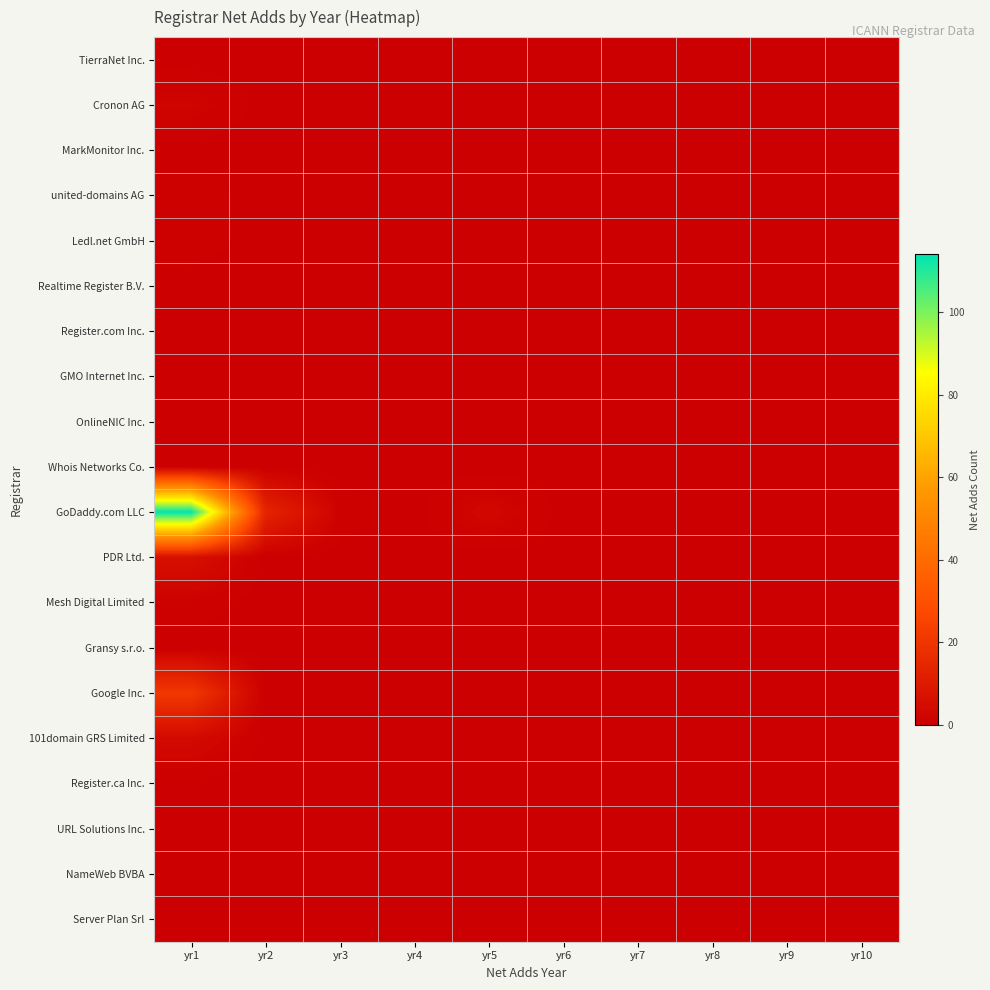

How many categories are shown in the chart?

10